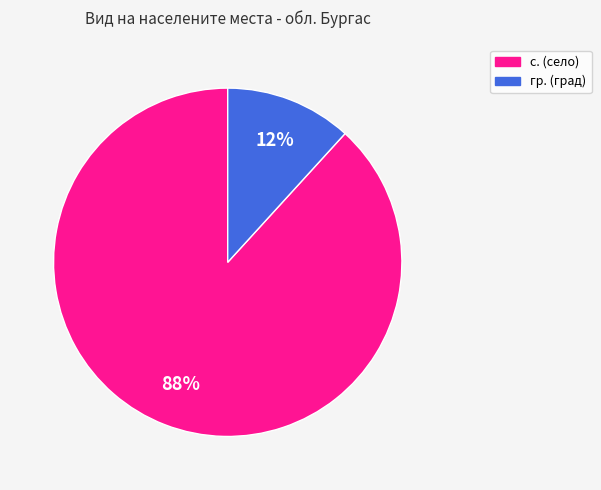

Combined, do с. and гр. account for over 50%?

Yes